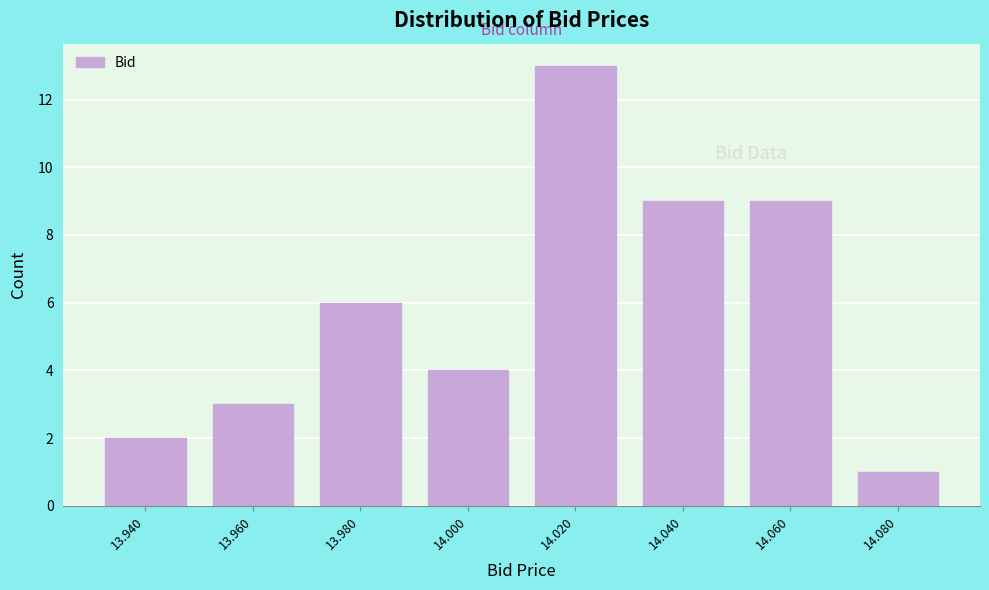

Reading left to right, extract all data points from this chart.

13.940=2	13.960=3	13.980=6	14.000=4	14.020=13	14.040=9	14.060=9	14.080=1